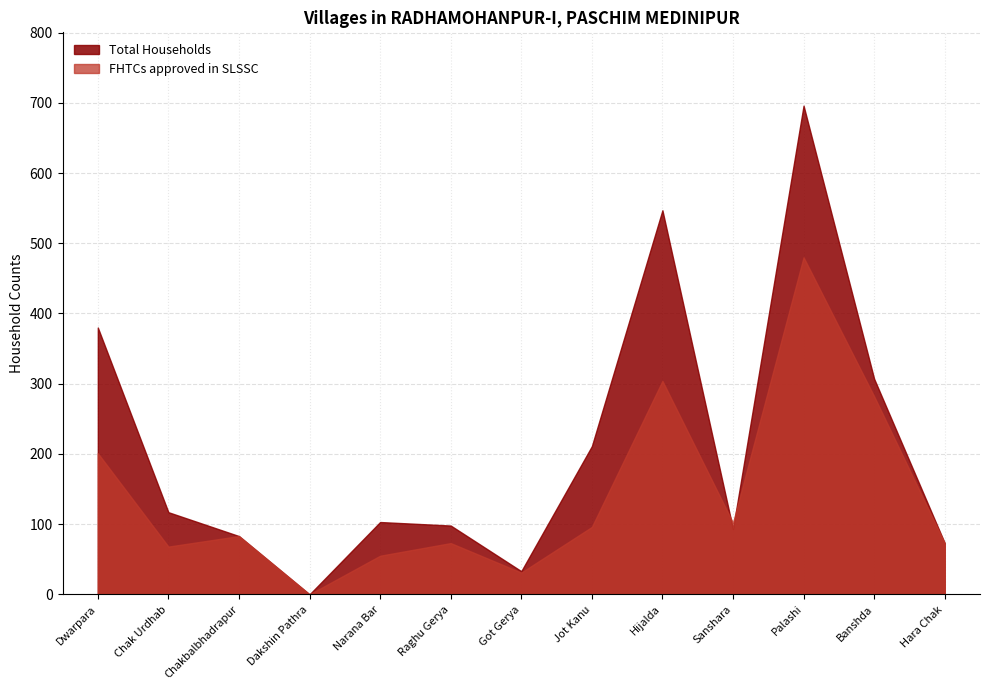

How many lines are shown in the chart?

2